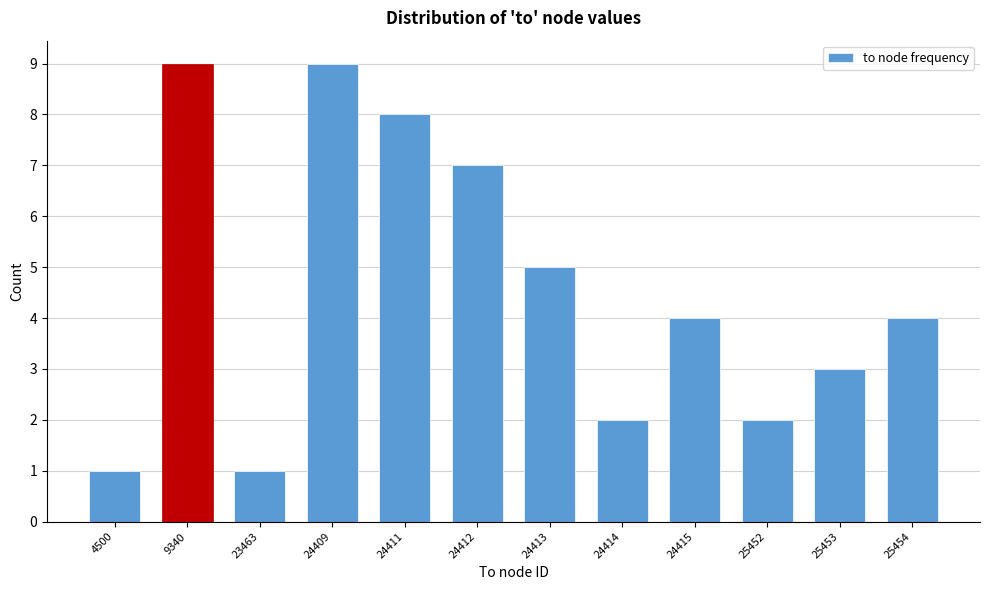

Reading left to right, what are all the values shown in this chart?

4500=1	9340=9	23463=1	24409=9	24411=8	24412=7	24413=5	24414=2	24415=4	25452=2	25453=3	25454=4